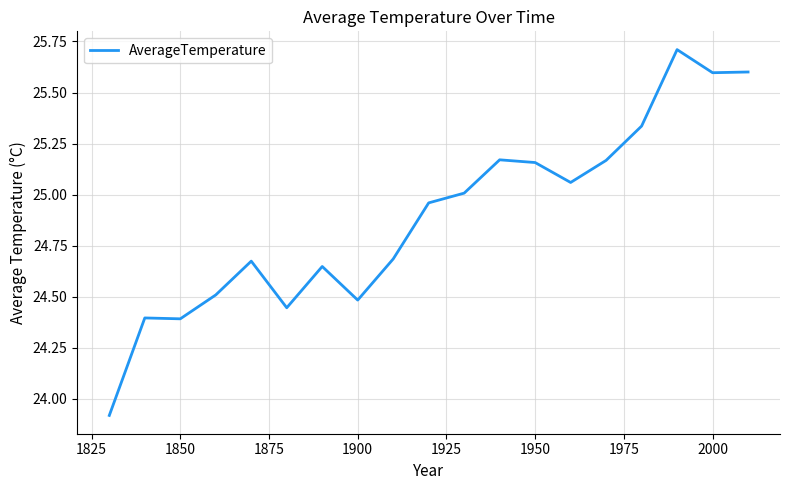

How many series are shown in this chart?

1